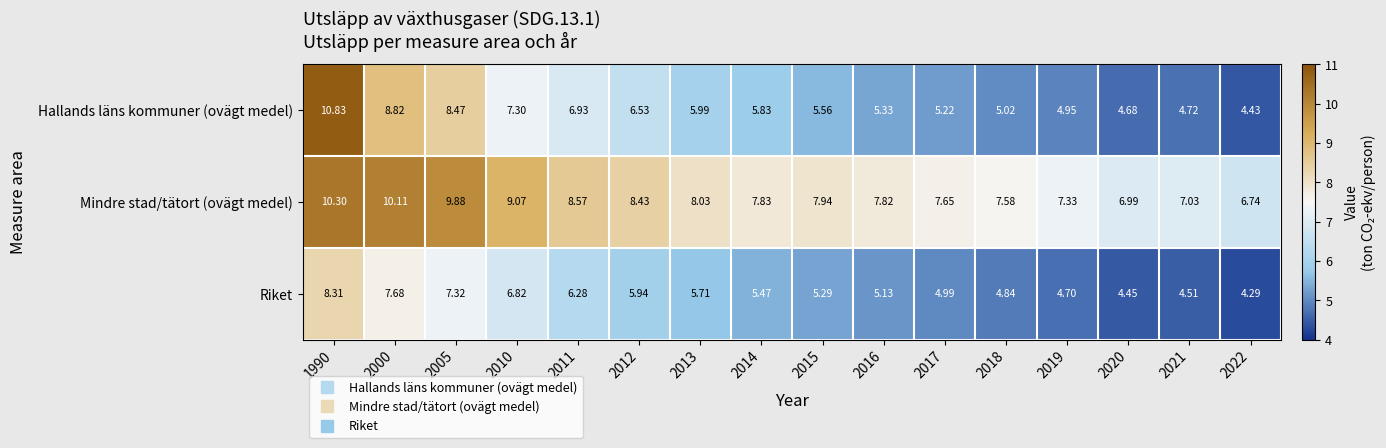

Between 2010 and 2017, which series saw the biggest shift?

Hallands läns kommuner (ovägt medel)